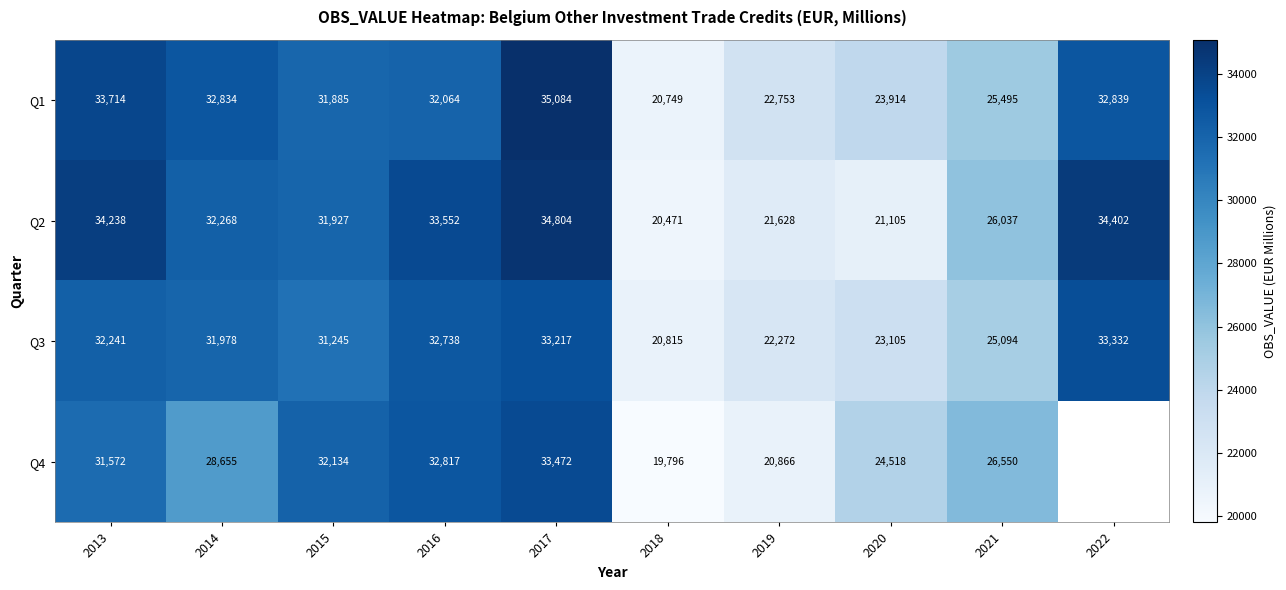

Between 2018 and 2014, which is larger?

2014